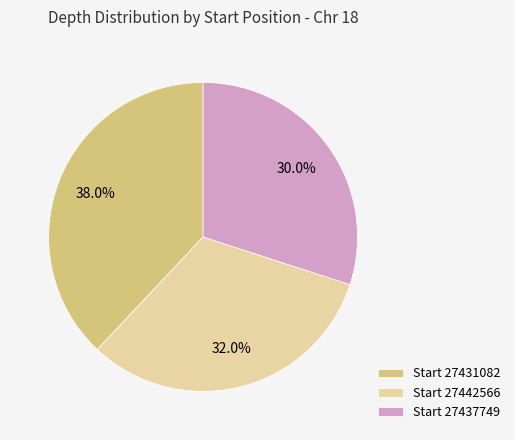

How much of the chart is everything except Start 27431082?

62.0%